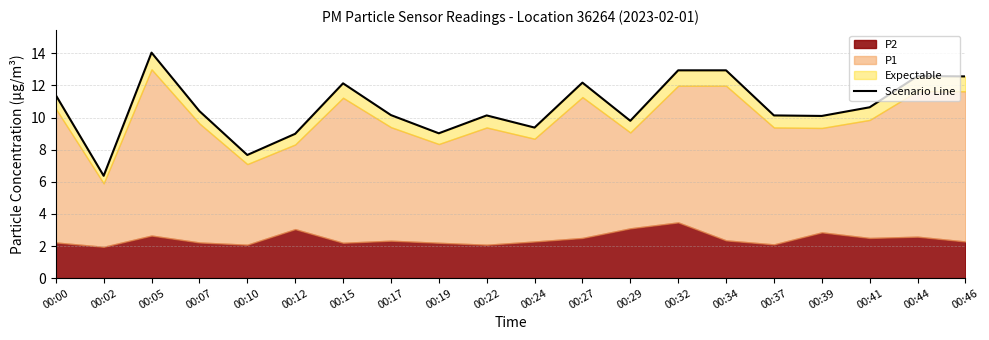

What is the ratio of the value at 00:12 to the value at 00:39?

0.9